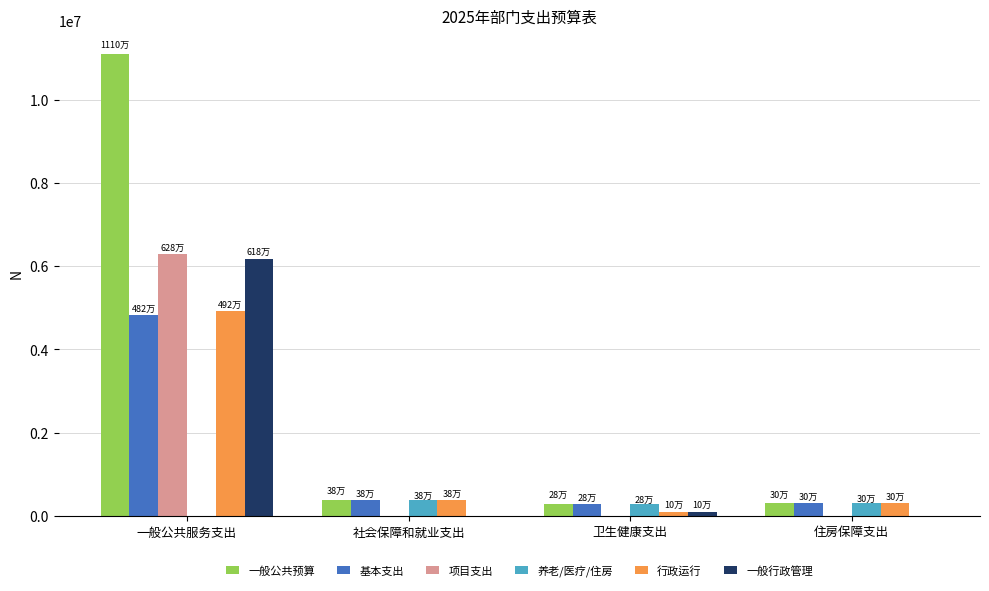

What is the sum of all 行政运行 values?

5706814.1